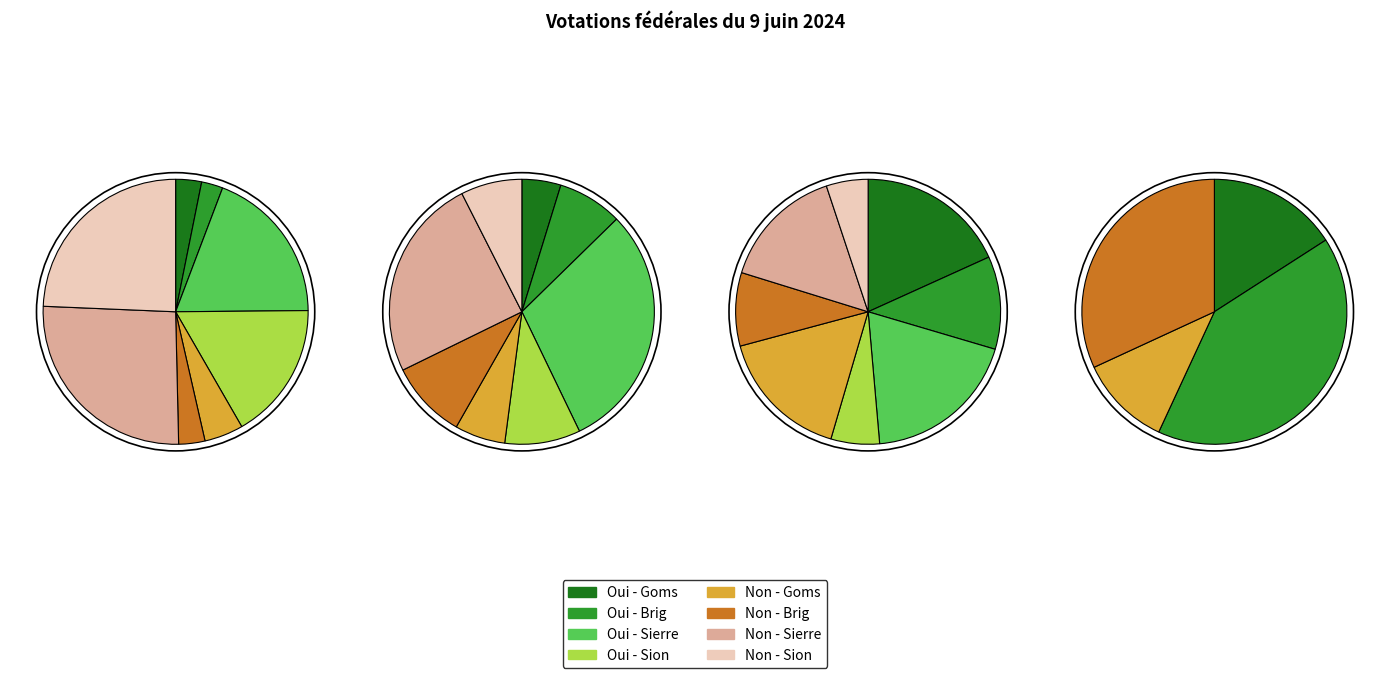

Is there any slice that represents more than half of the pie?

No